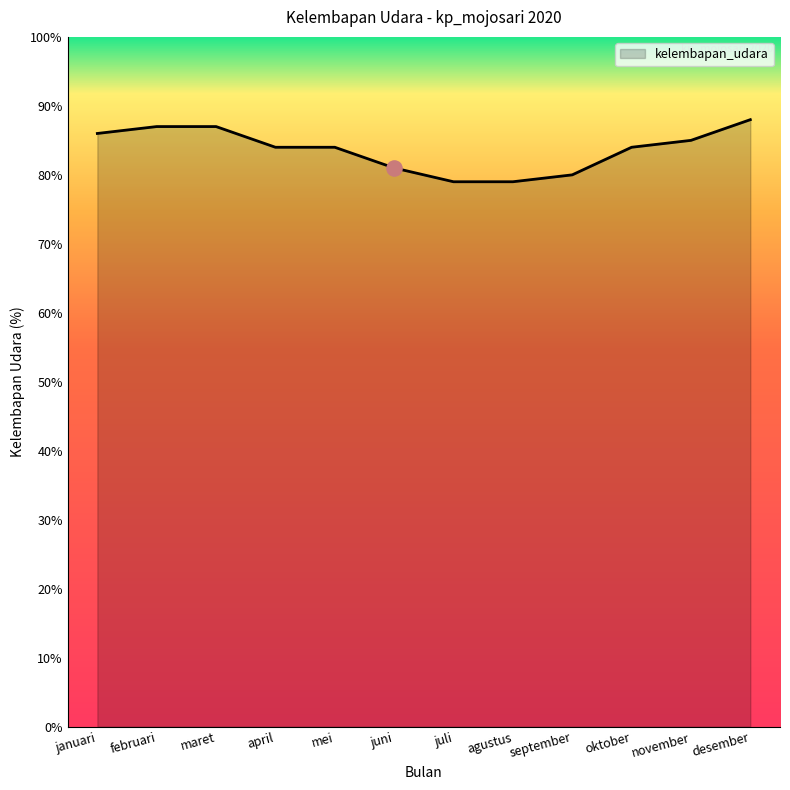

Between juni and november, which is larger?

november